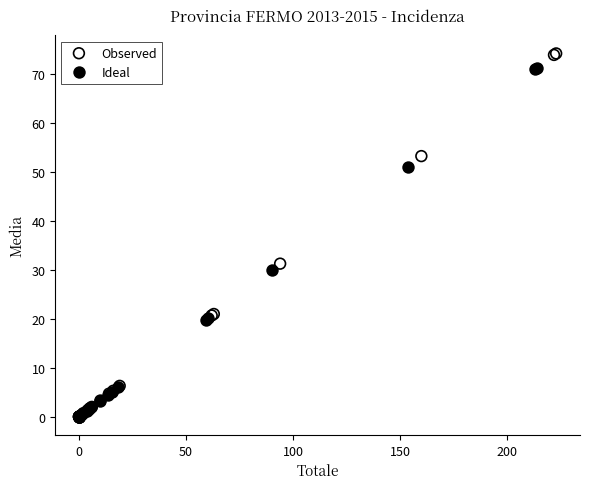

Which series has the widest spread of Y values?

Observed